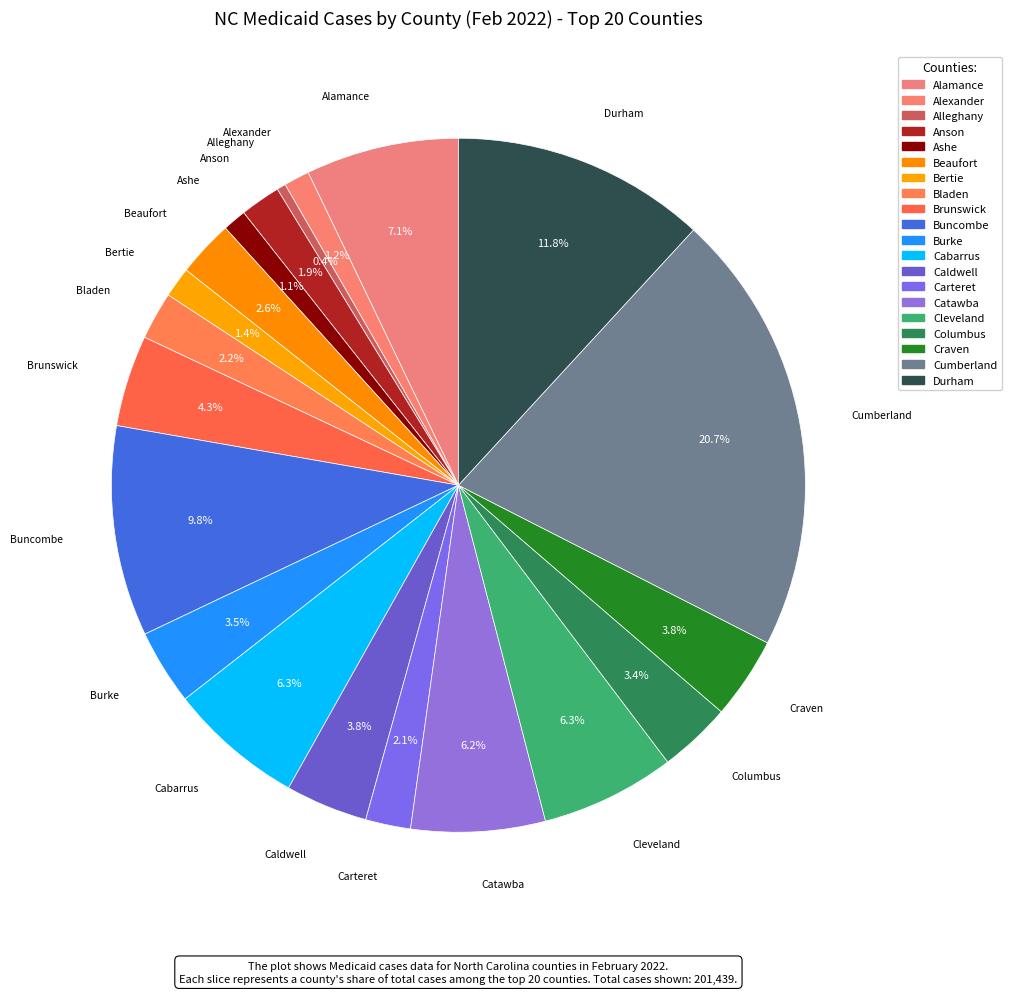

Between Bertie and Cumberland, which is larger?

Cumberland